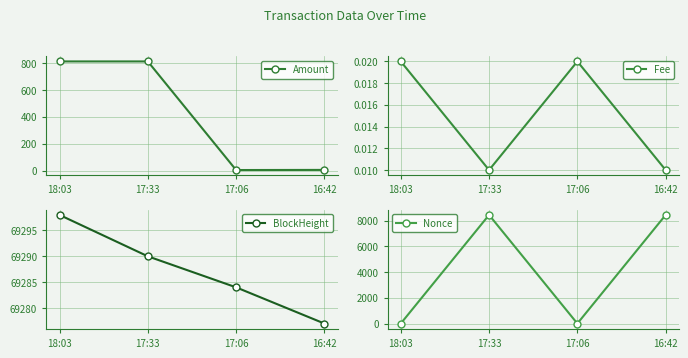

What is the total value across all series at 16:42?

77736.6